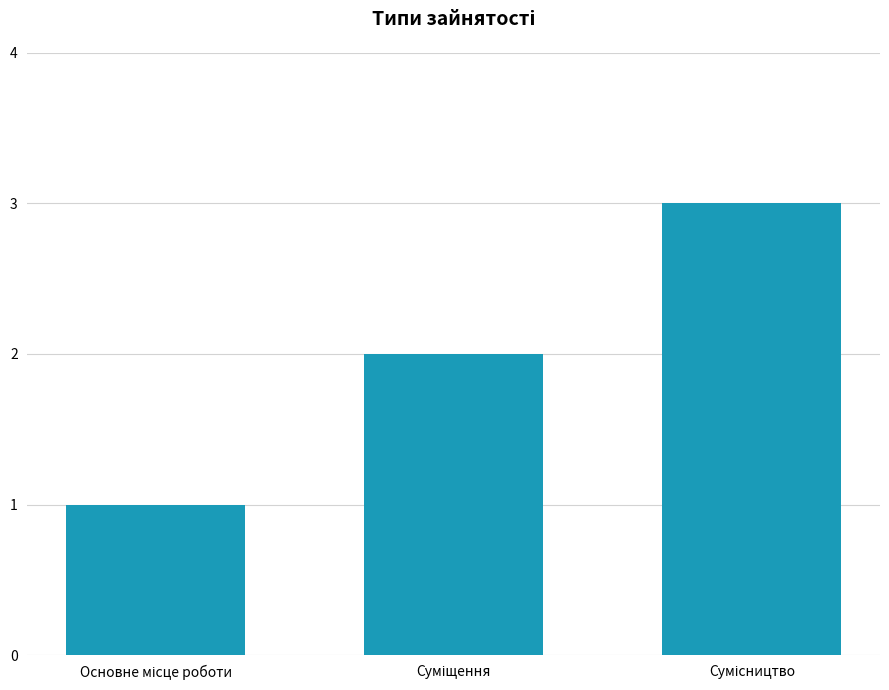

What is the greatest value displayed?

3